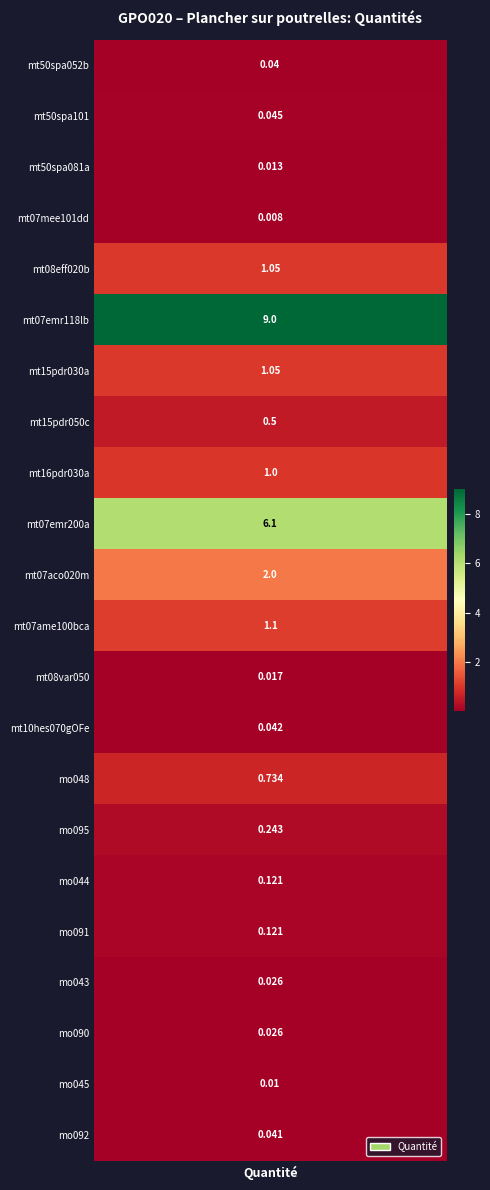

What is the greatest value displayed?

9.0